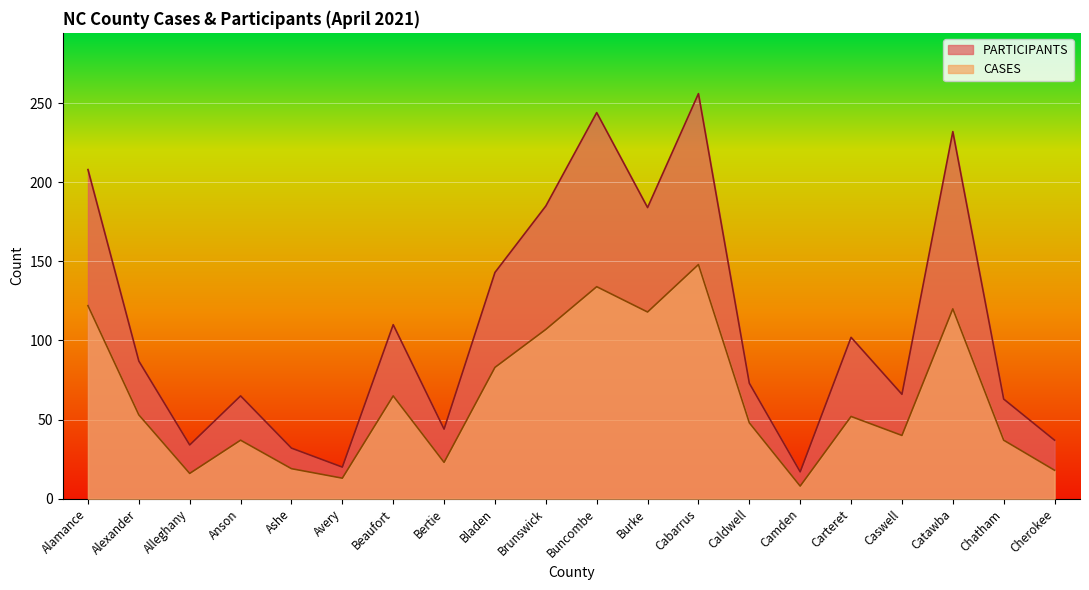

Does the chart display data point markers on the line(s)?

No